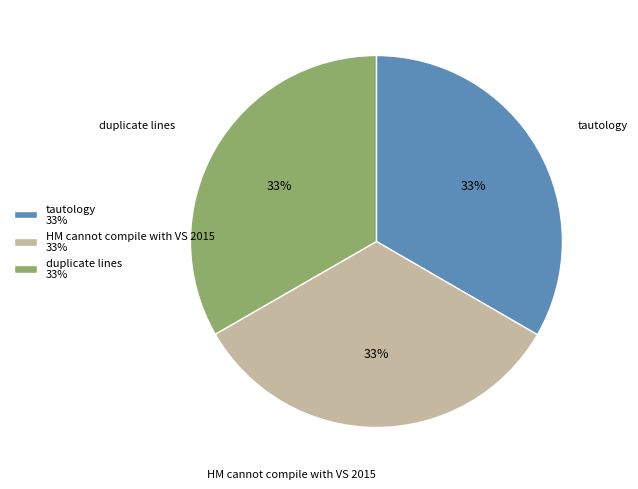

What percentage is the tautology 33% slice, to the nearest percent?

33%